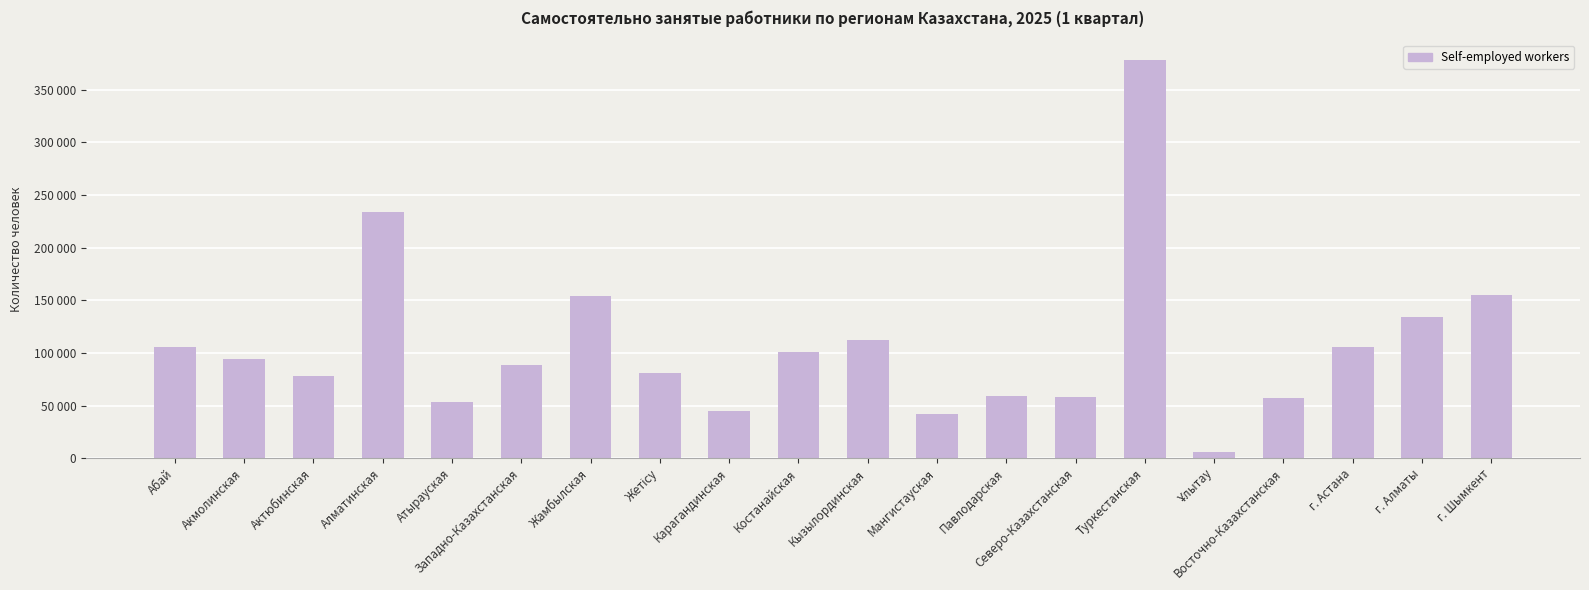

Is it true that the value at Западно-Казахстанская is 129551?

False